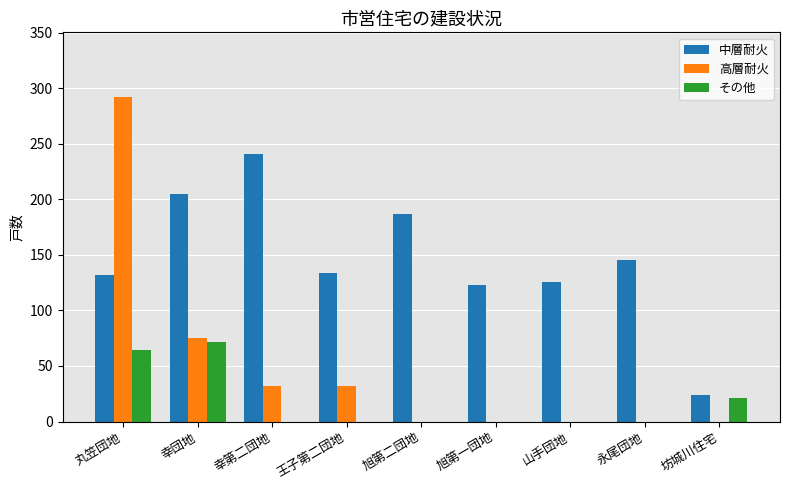

The 高層耐火 series shows -108 at 旭第一団地. True or false?

False